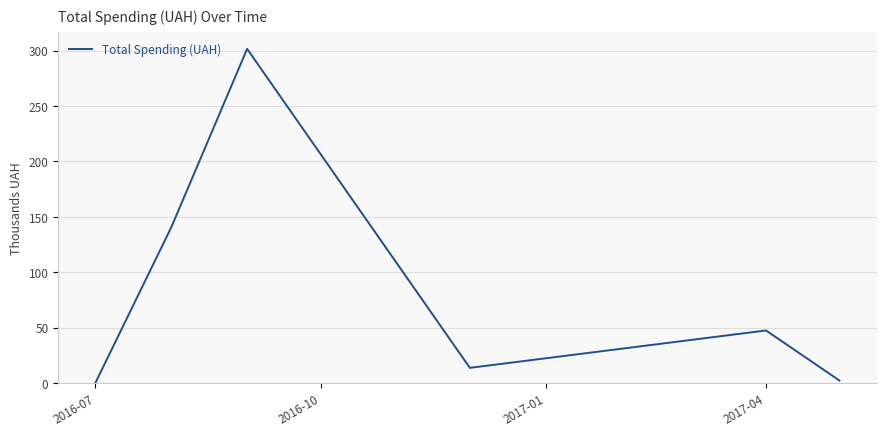

True or false: the data has more than 2 interior local peaks.

False